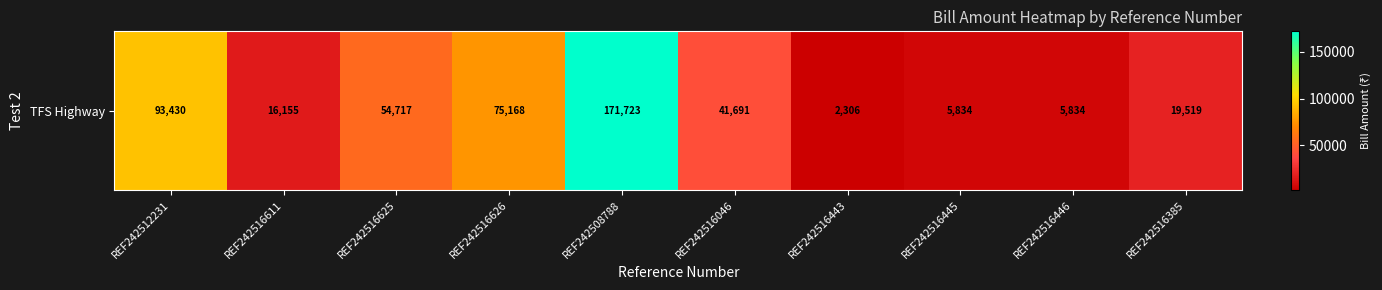

Approximately how many times larger is the value at REF242516445 compared to REF242516626?

0.1